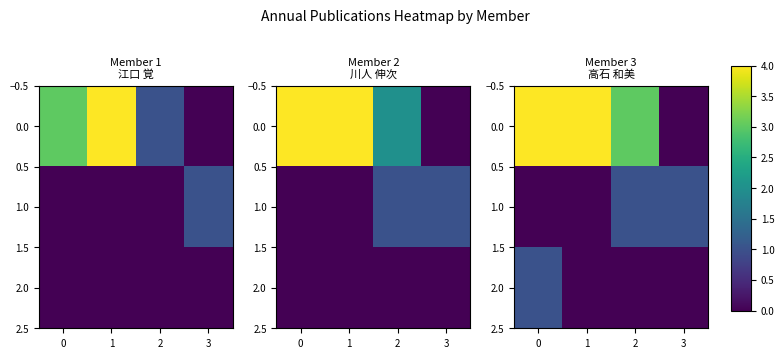

What is the difference between the maximum and second lowest values in the 2.0 series?

1